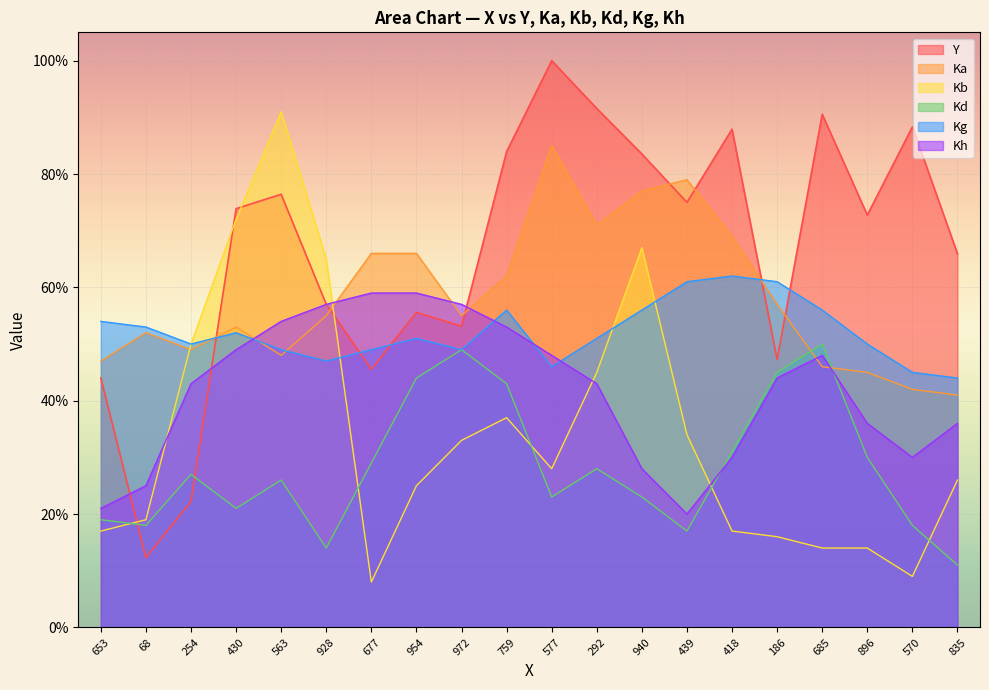

What is the label of the 5th point from the left?

563